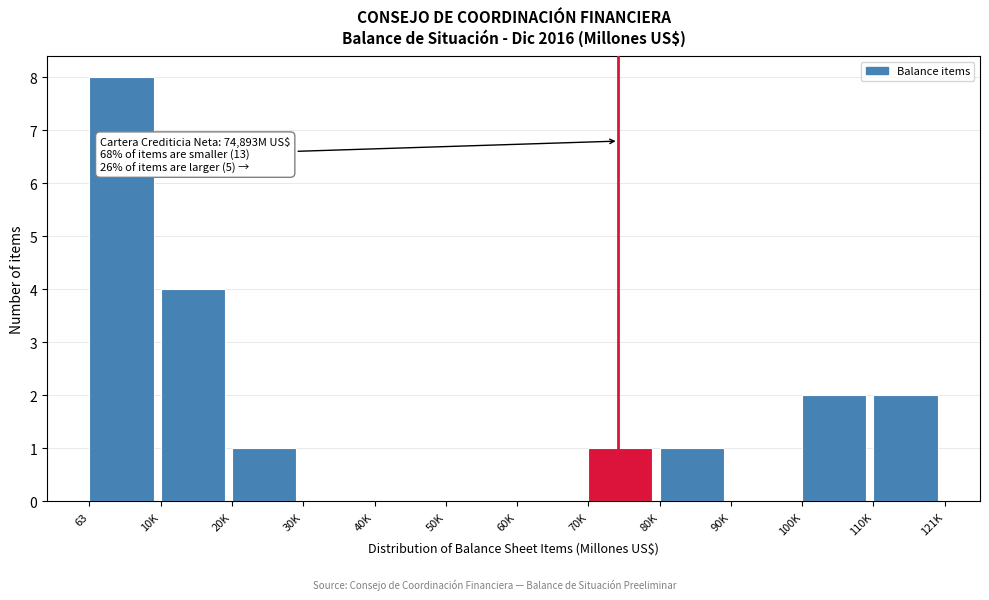

Reading left to right, what are all the values shown in this chart?

63=8	10K=4	20K=1	30K=0	40K=0	50K=0	60K=0	70K=1	80K=1	90K=0	100K=2	110K=2